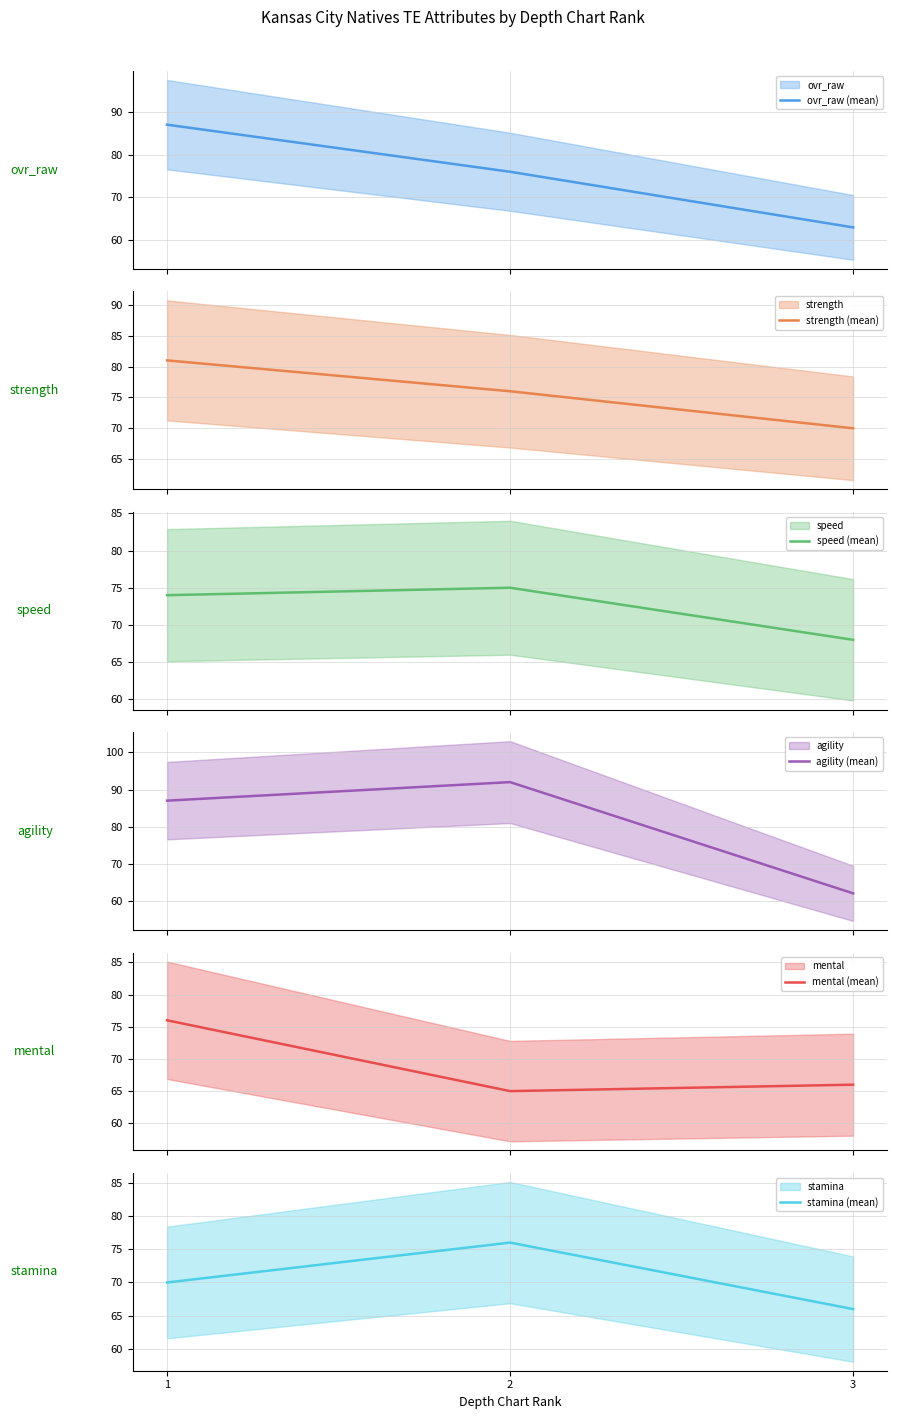

The value of agility (mean) at 1 is 54. True or false?

False